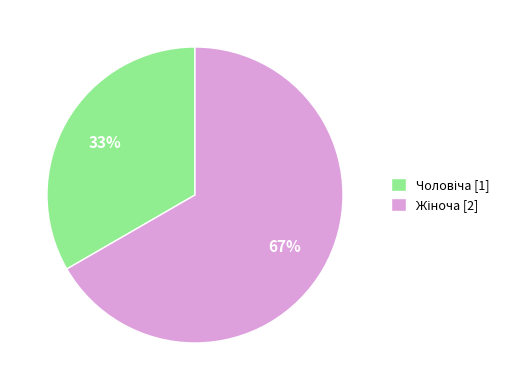

Is there a majority slice in this chart?

Yes